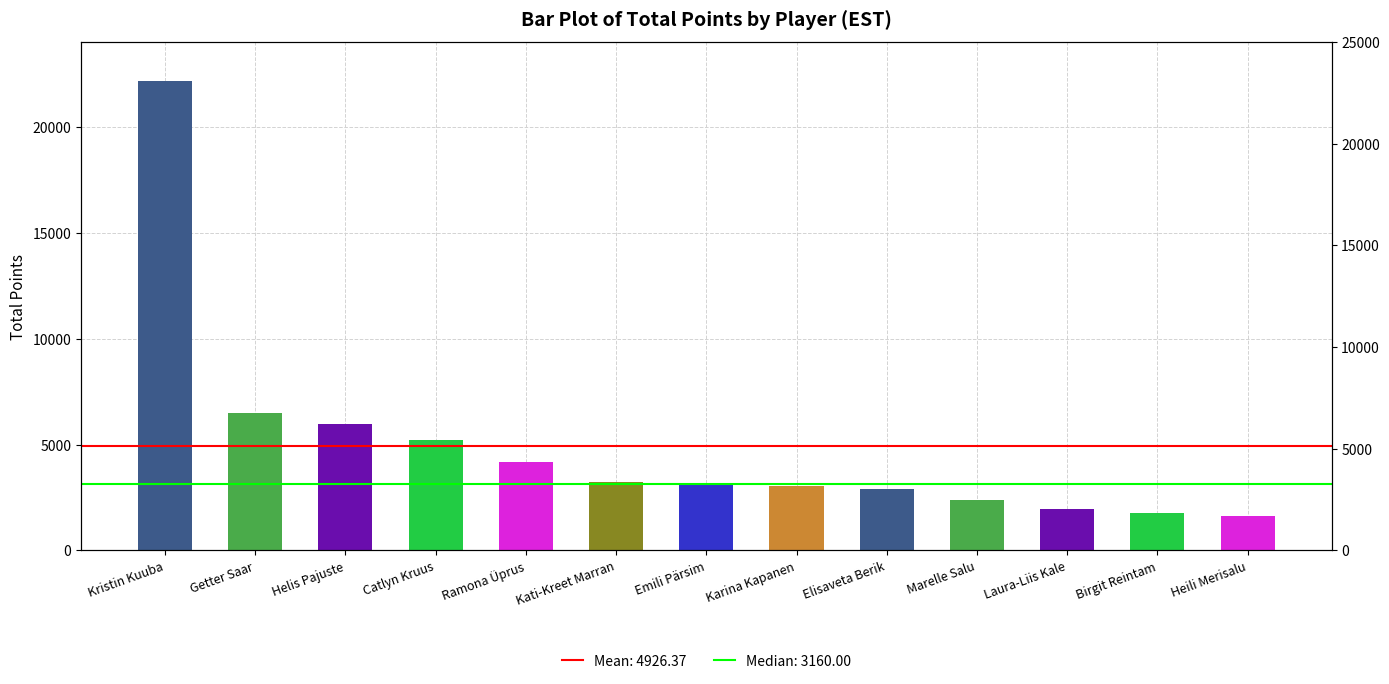

Which has a higher value, Marelle Salu or Kristin Kuuba?

Kristin Kuuba